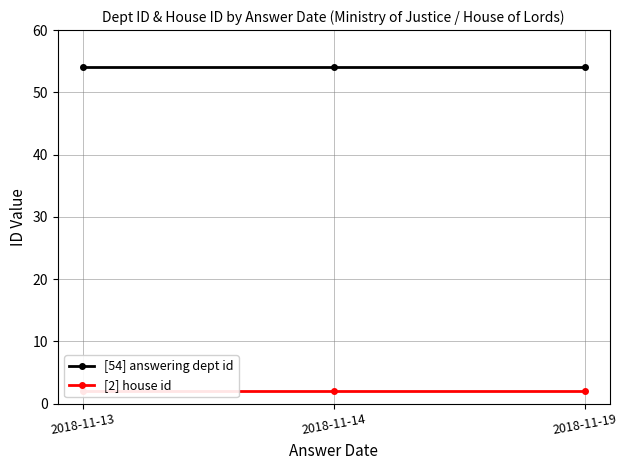

At how many categories does at least one series exceed 46?

3